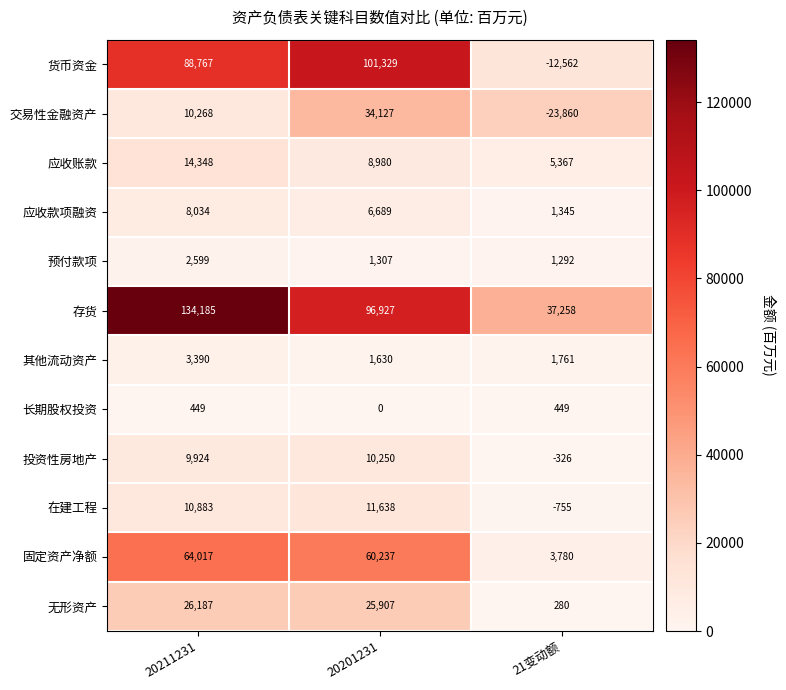

What is the total value across all series at 20211231?

373051